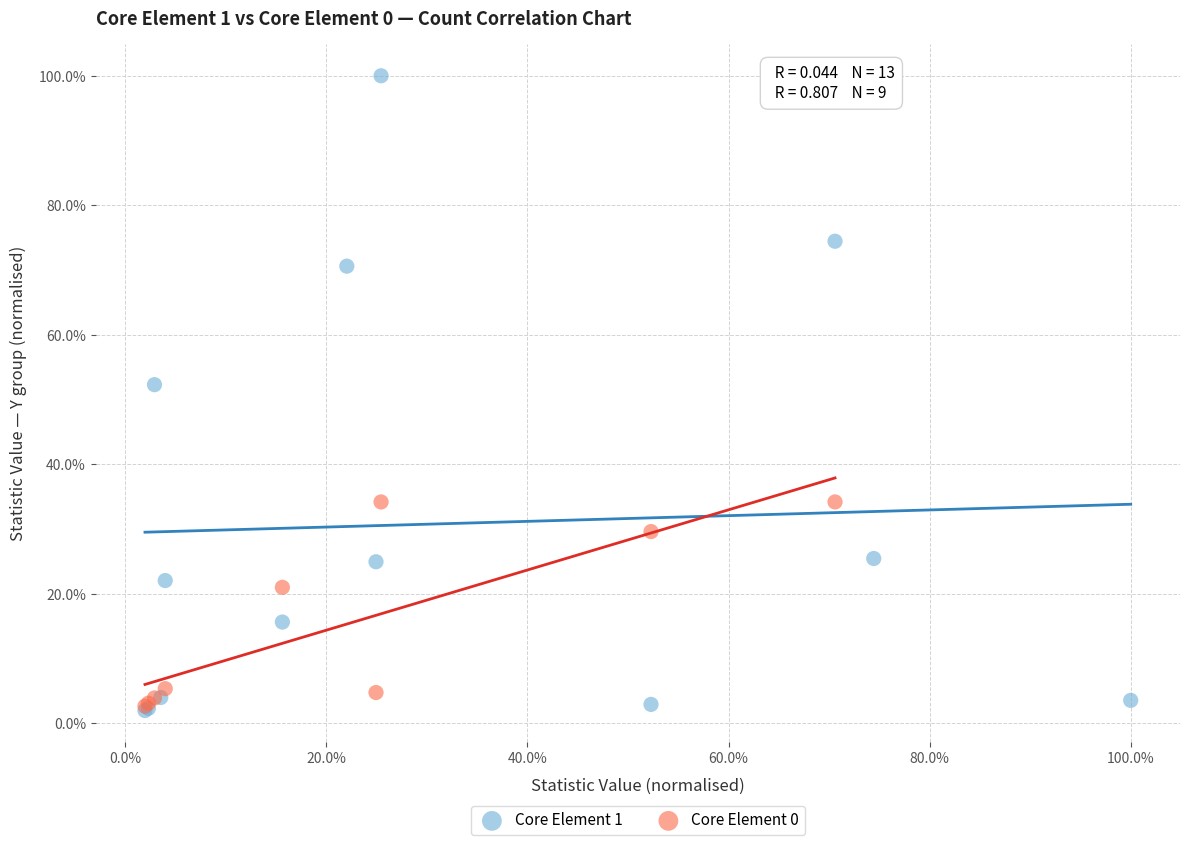

Which series reaches the maximum Y coordinate?

Core Element 1